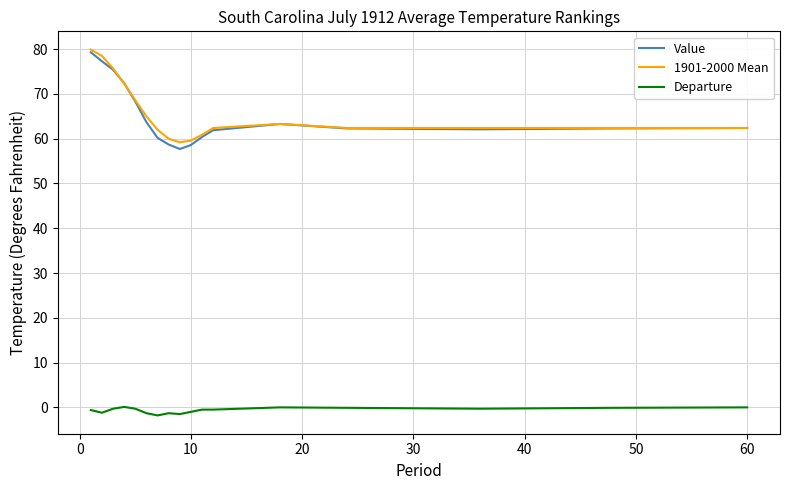

What is the maximum value for 1901-2000 Mean?

79.9